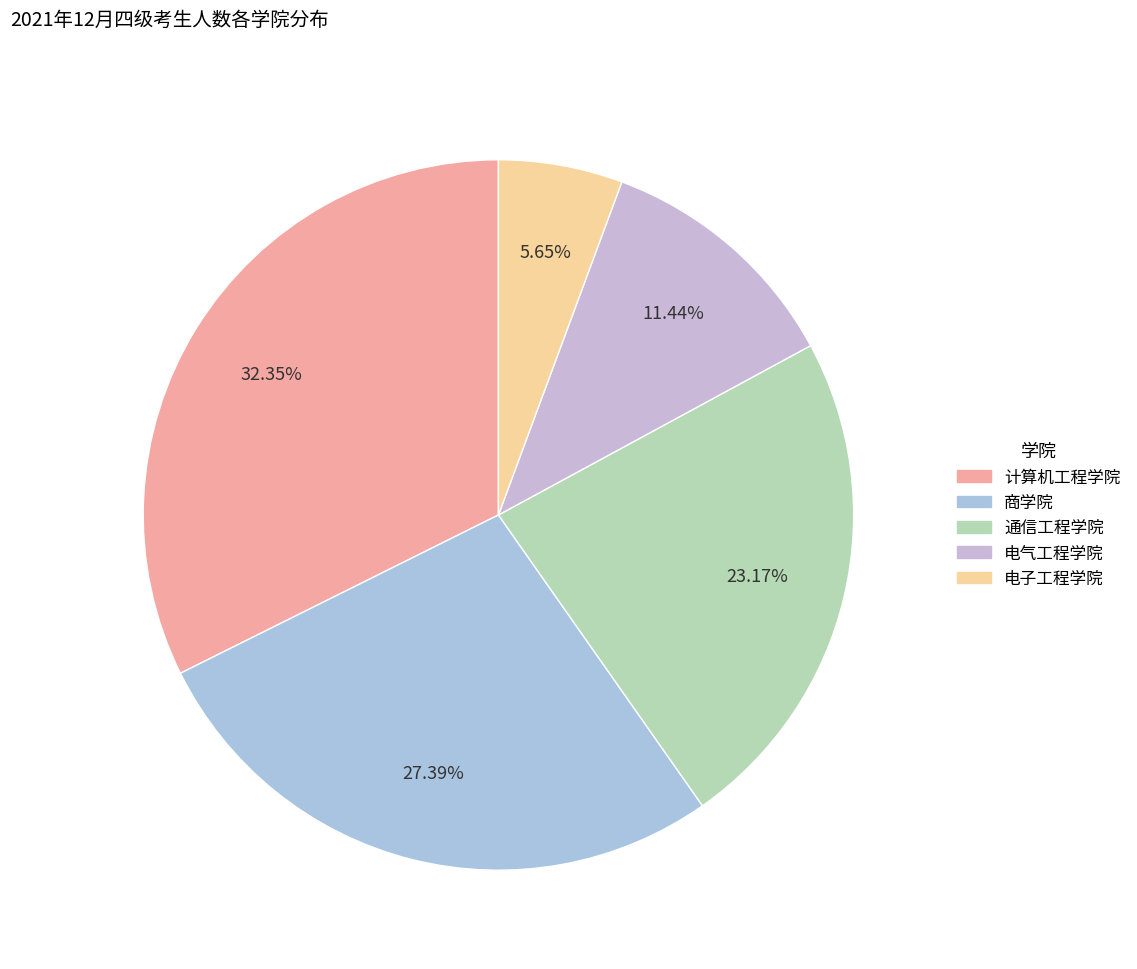

Is 计算机工程学院 the majority of the pie?

No